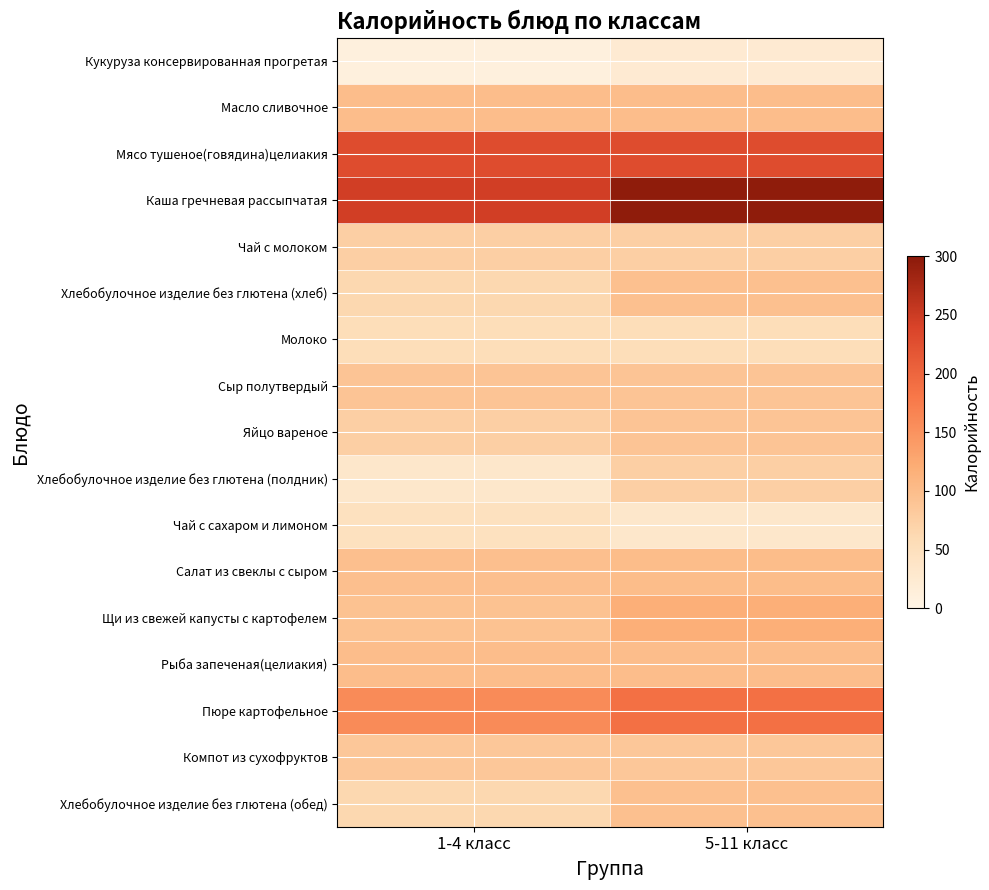

What is the minimum value shown in the chart?

11.1